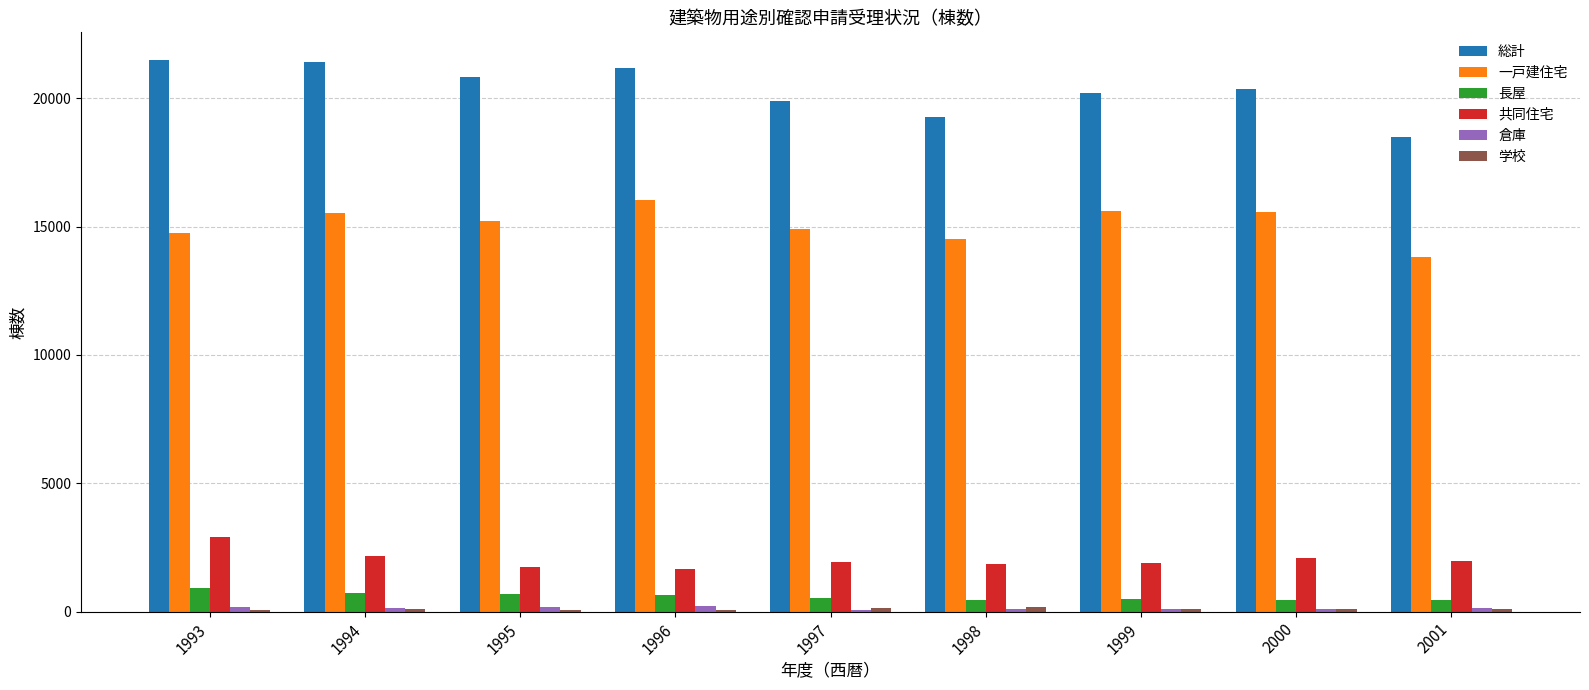

Which series has the largest total across all categories?

総計